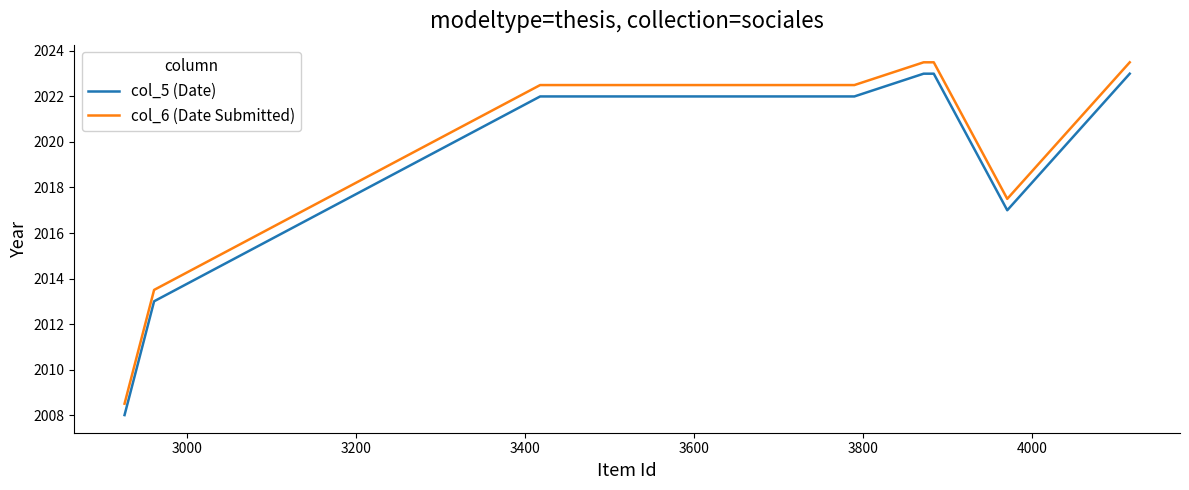

What is the average value of the col_6 (Date Submitted) series?

2020.0